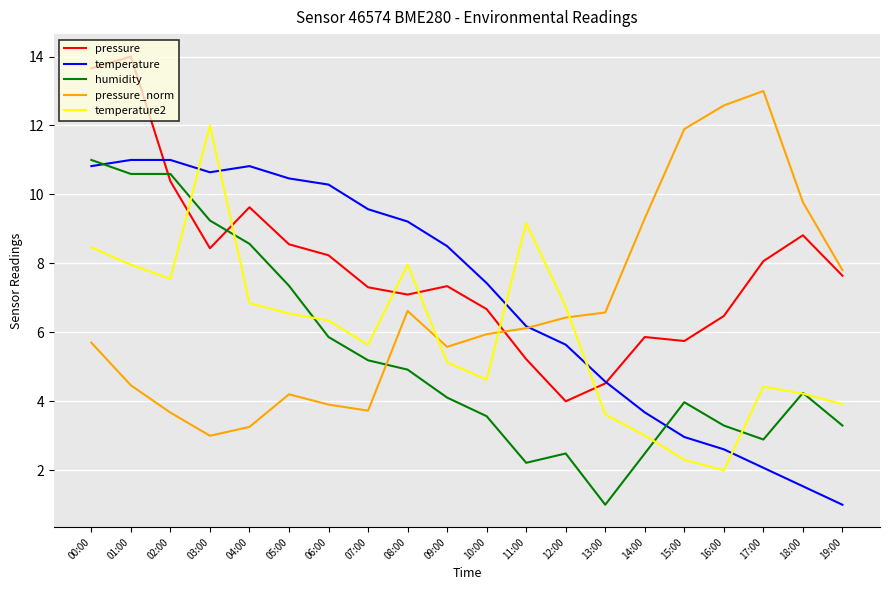

True or false: pressure and temperature2 intersect in this chart.

True